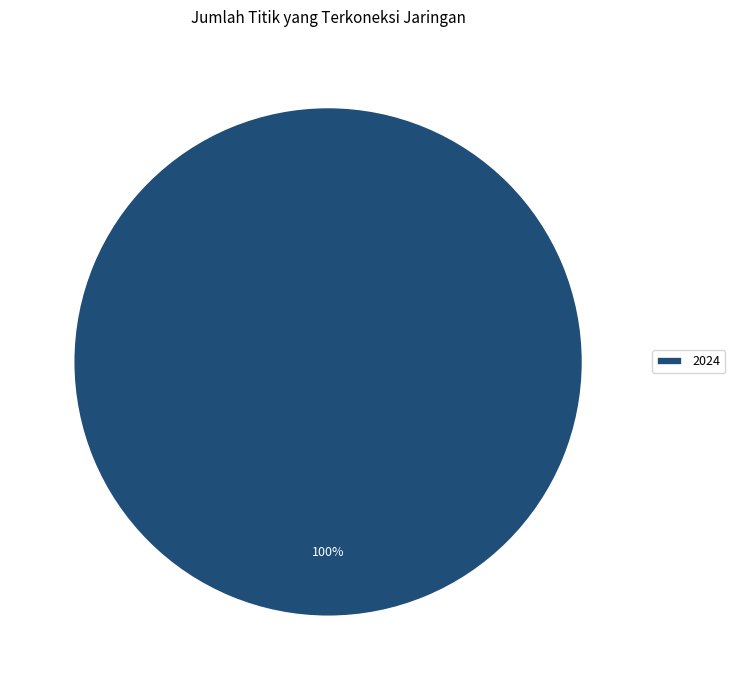

Rank the categories by value from lowest to highest.

2024